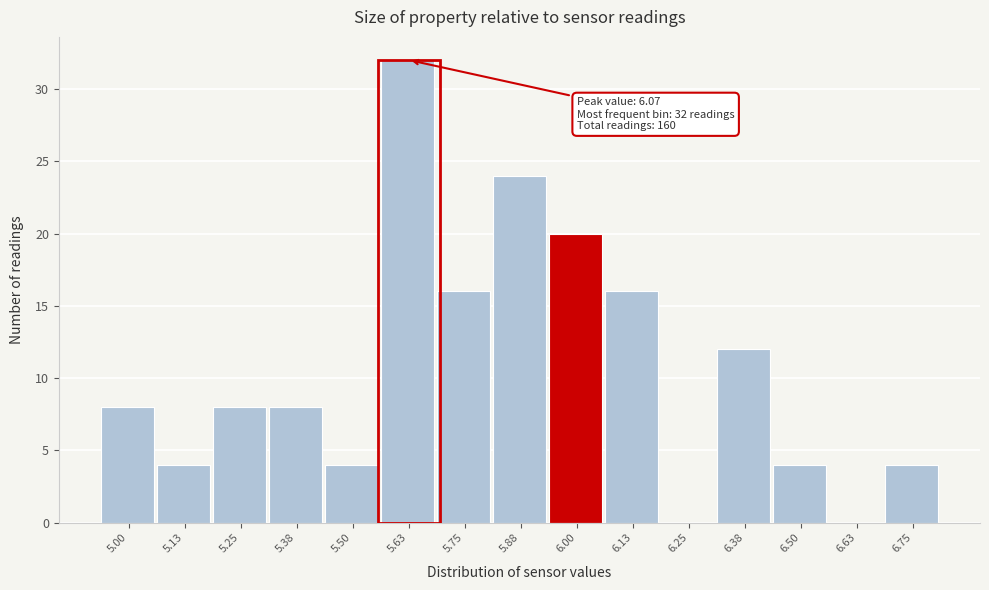

Reading right to left, transcribe all the data shown in this chart.

6.75=4	6.63=0	6.50=4	6.38=12	6.25=0	6.13=16	6.00=20	5.88=24	5.75=16	5.63=32	5.50=4	5.38=8	5.25=8	5.13=4	5.00=8